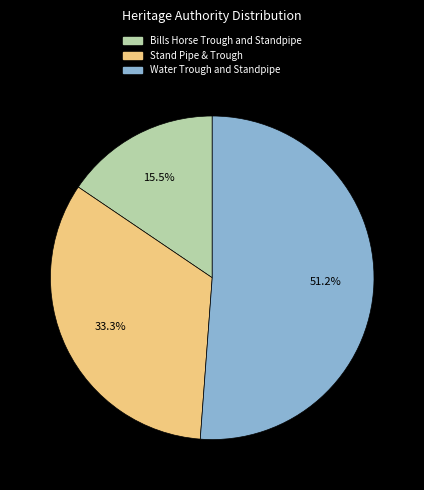

Is it true that Stand Pipe & Trough is 33% of the pie?

True